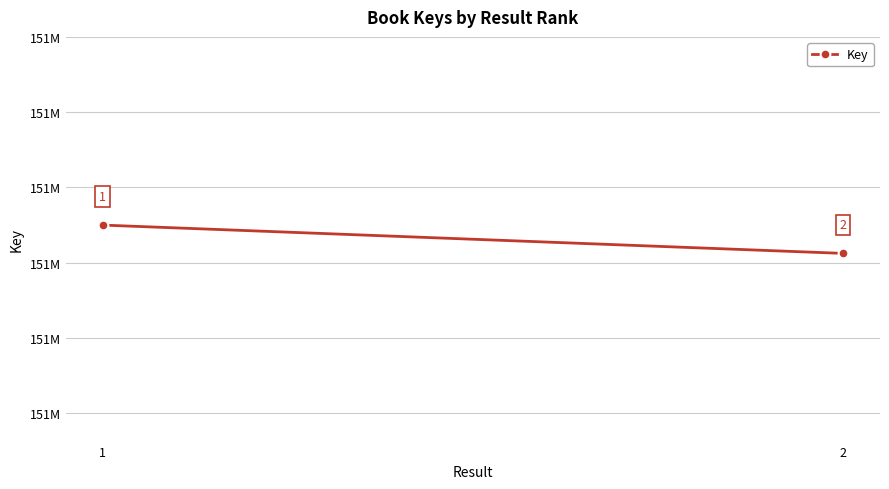

The chart shows a value of 266142775 at 1. True or false?

False